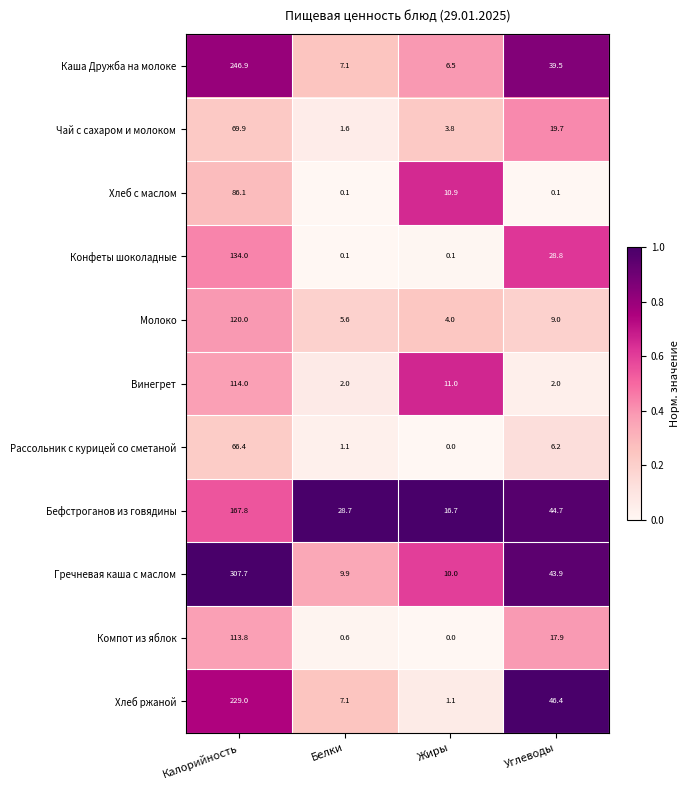

At which category is the sum across all series the highest?

Калорийность